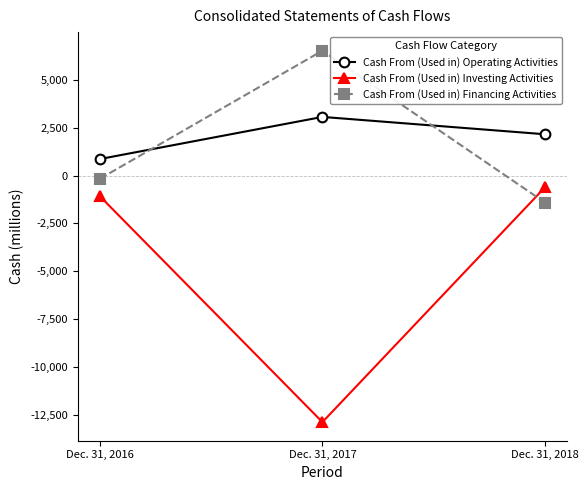

Rank the series at Dec. 31, 2017 from lowest to highest value.

Cash From (Used in) Investing Activities, Cash From (Used in) Operating Activities, Cash From (Used in) Financing Activities